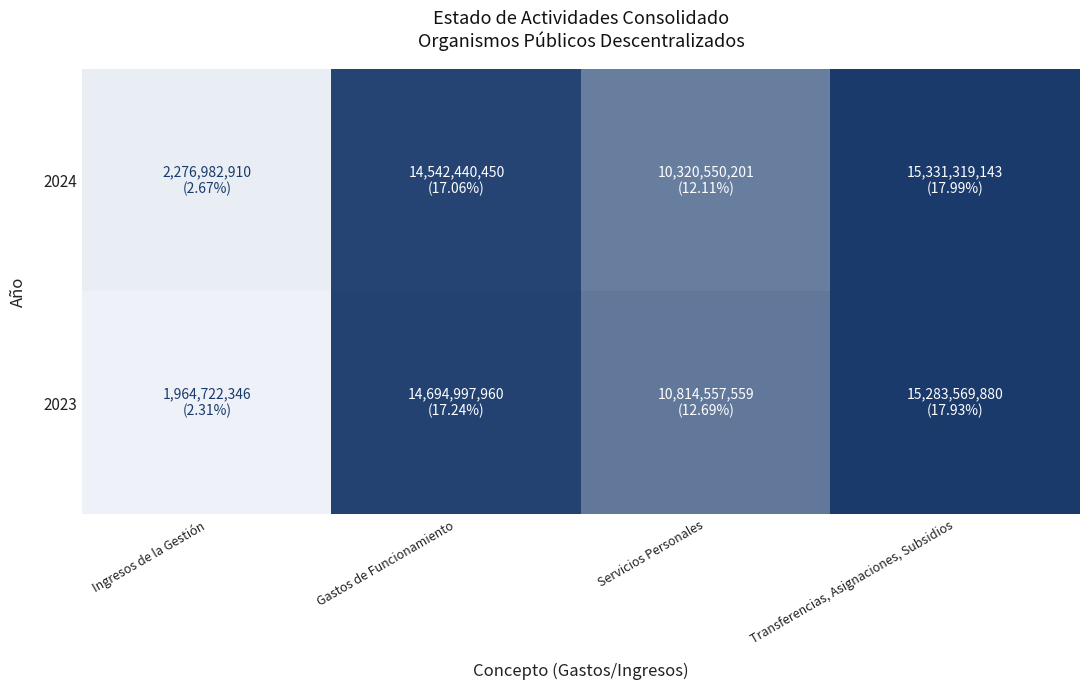

Count the number of categories in the chart.

4